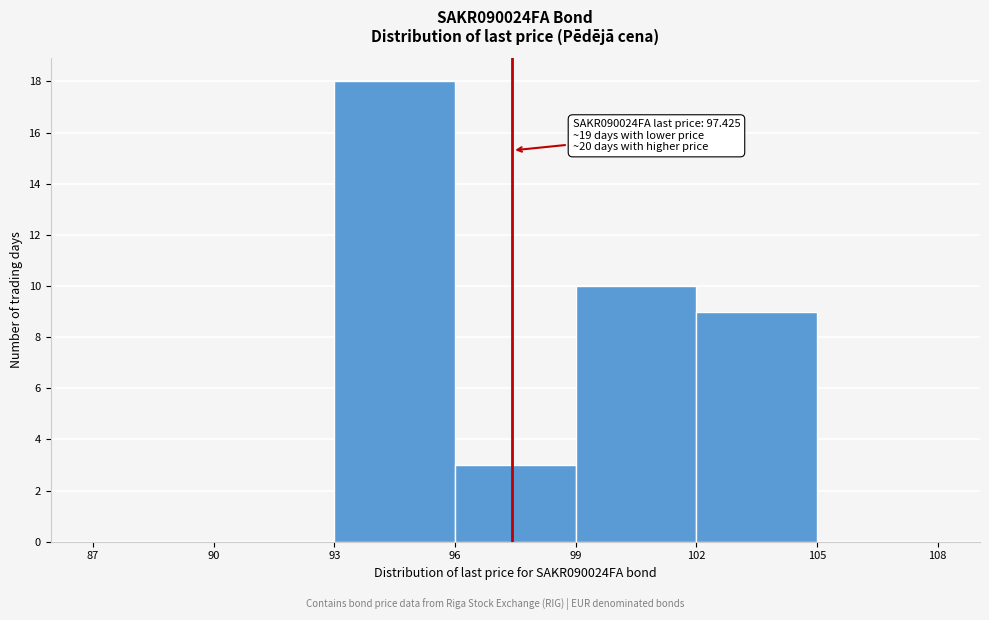

Which range on the x-axis has the tallest bar?

93 to 96